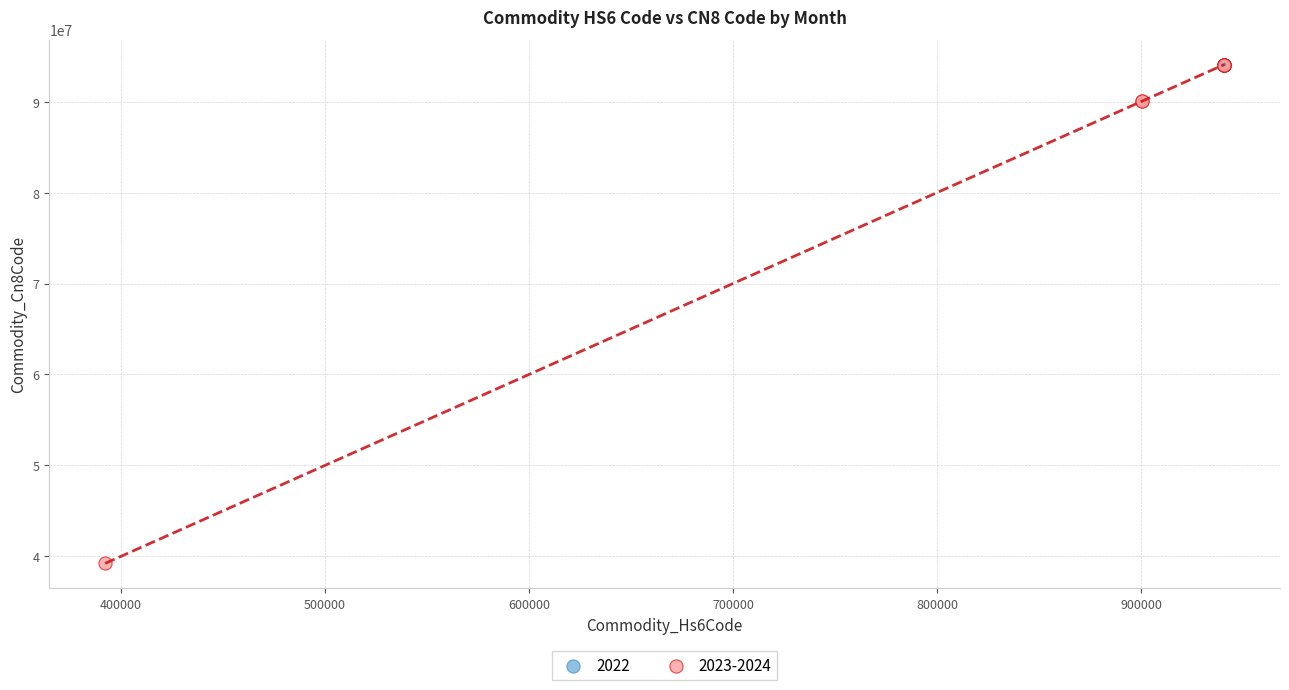

Which series has the largest Y range (max minus min)?

2023-2024